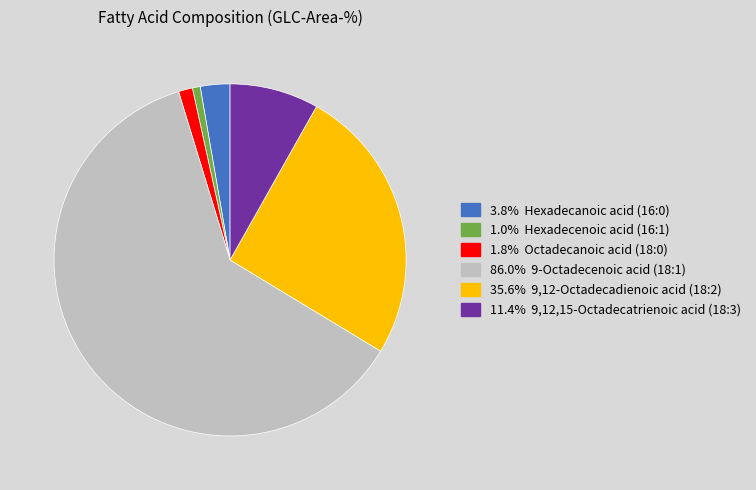

Does any single category account for the majority?

Yes